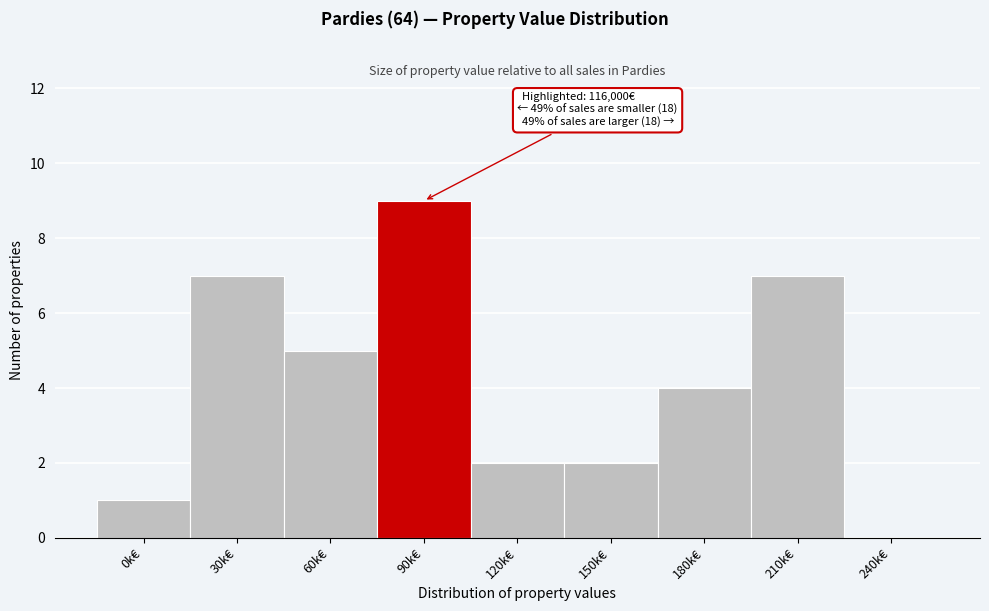

Reading left to right, transcribe all the data shown in this chart.

0k€=1	30k€=7	60k€=5	90k€=9	120k€=2	150k€=2	180k€=4	210k€=7	240k€=0